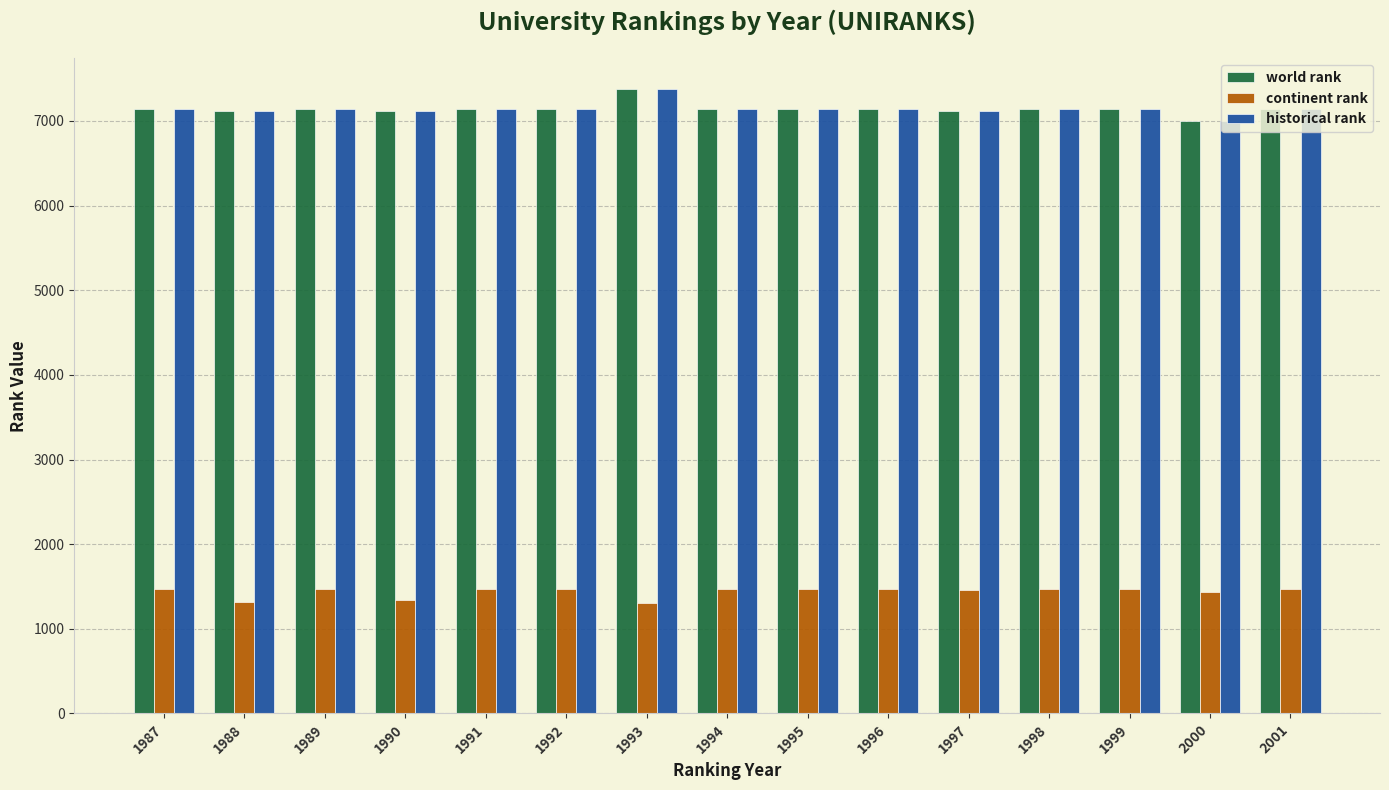

What is the minimum value shown in the chart?

1310